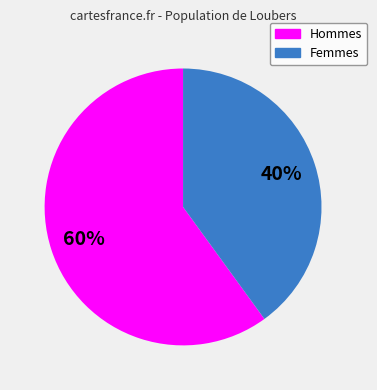

To the nearest percent, what is the difference between the largest and smallest slice percentages?

20%